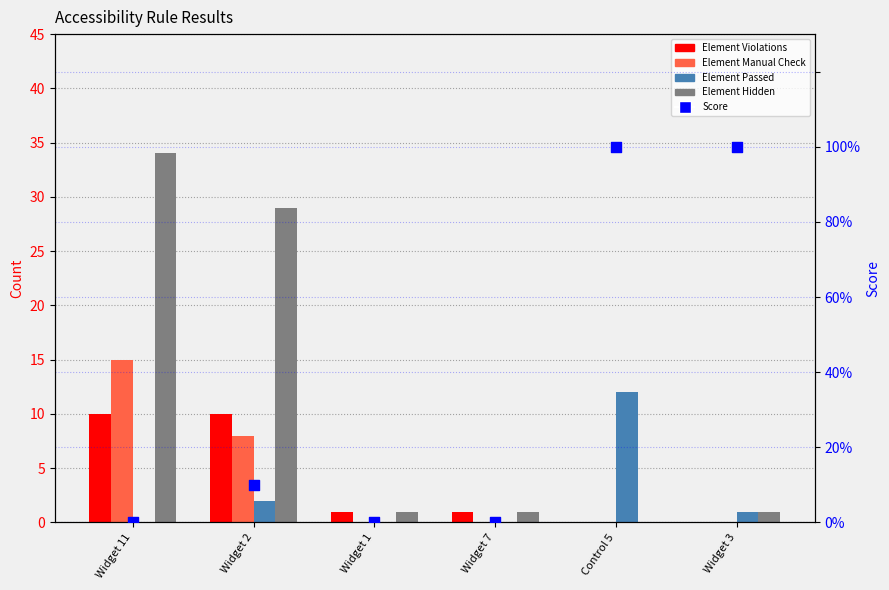

What is the total value across all series at Widget 1?

2